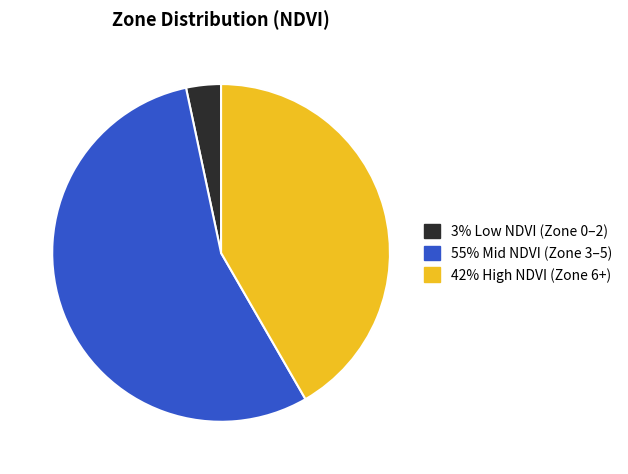

Which category has the smallest portion of the pie?

3% Low NDVI (Zone 0–2)